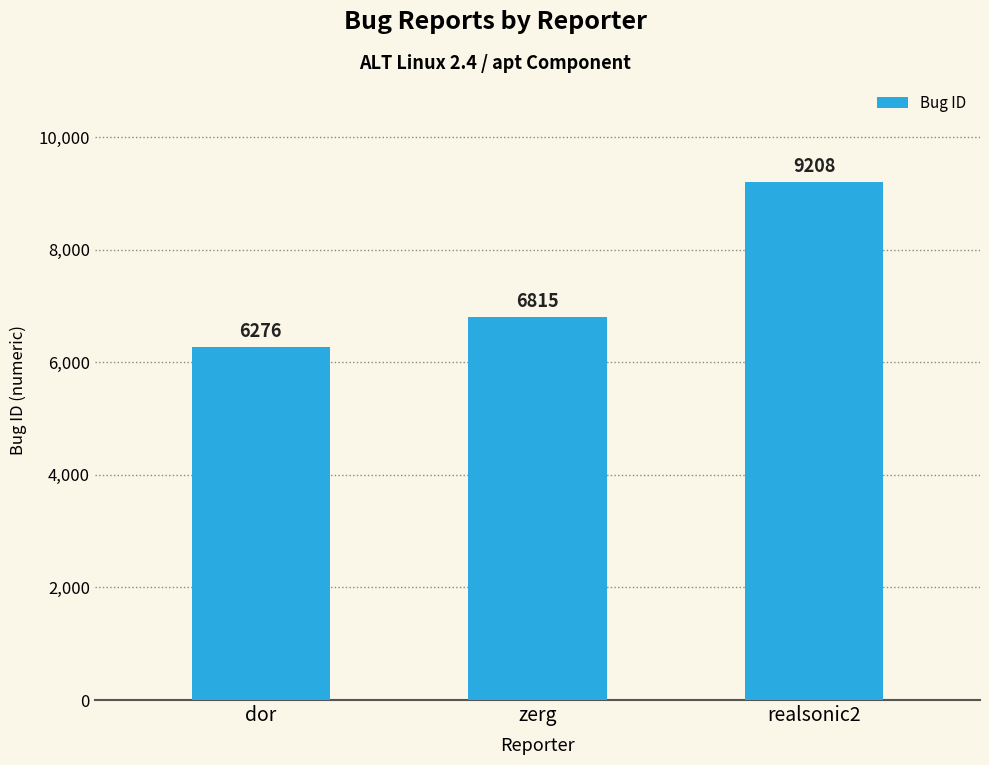

Rank the categories by value from highest to lowest.

realsonic2, zerg, dor